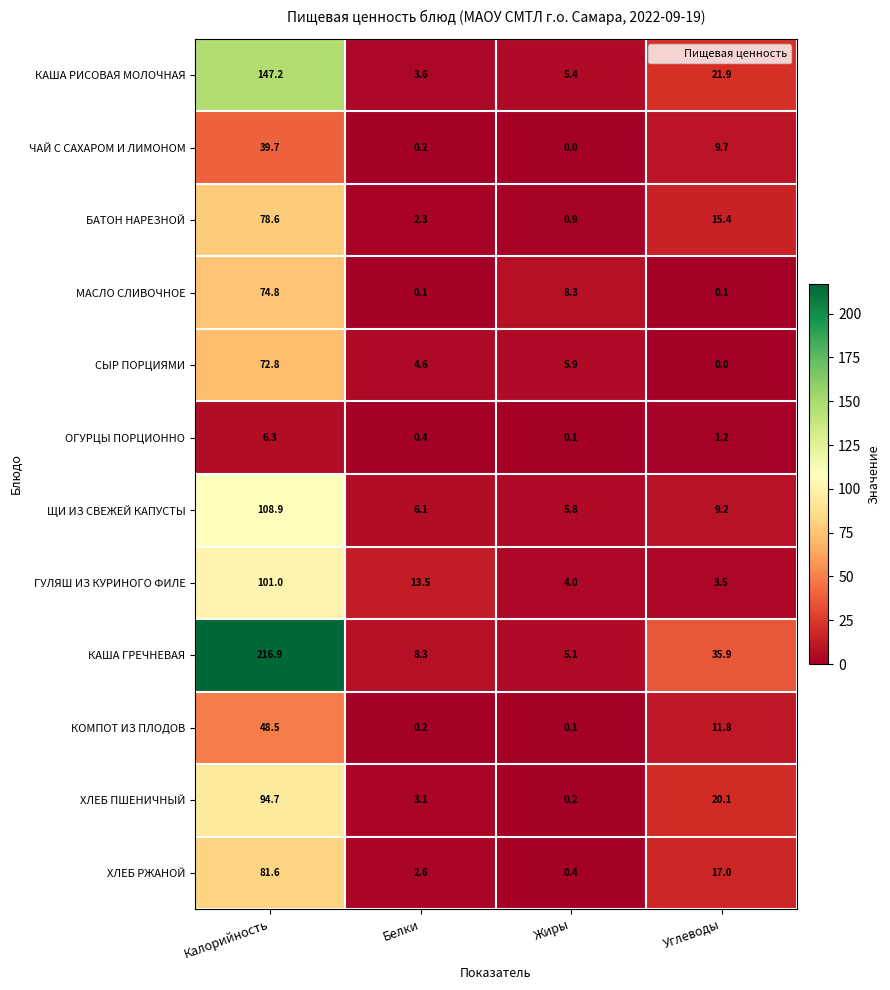

Which series has the largest total across all categories?

КАША ГРЕЧНЕВАЯ